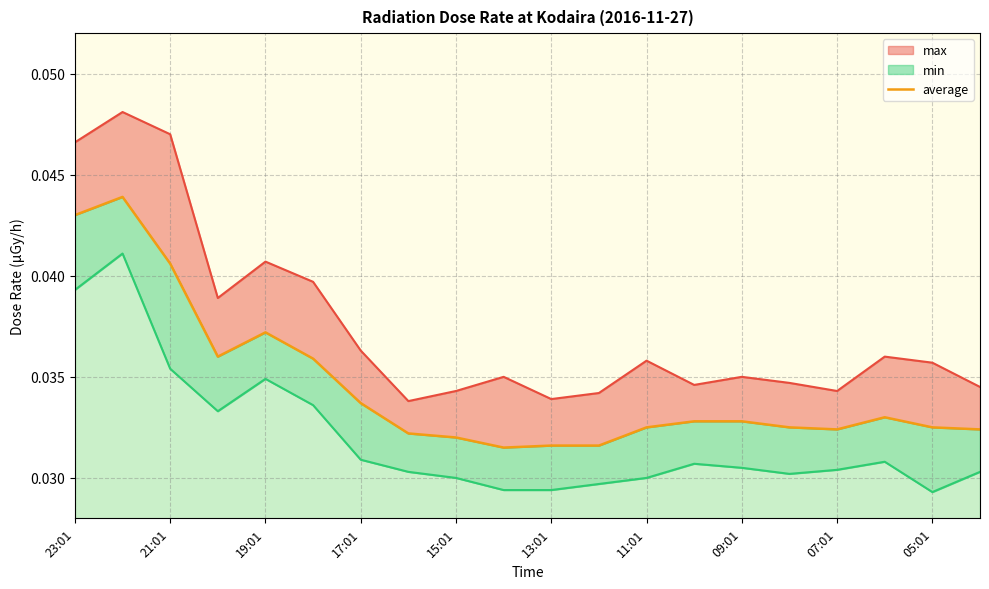

The chart shows a value of 0.0 at 15. True or false?

False